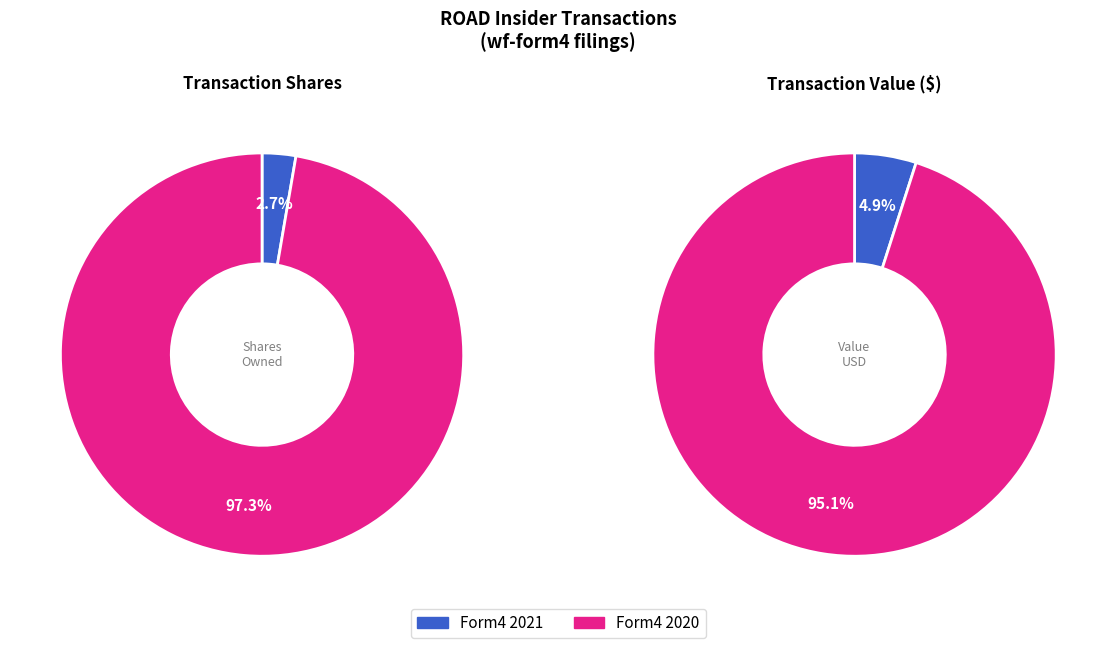

Between wf-form4_162221437555620.xml and wf-form4_157973292031569.xml, which series saw the biggest shift?

transactionValue